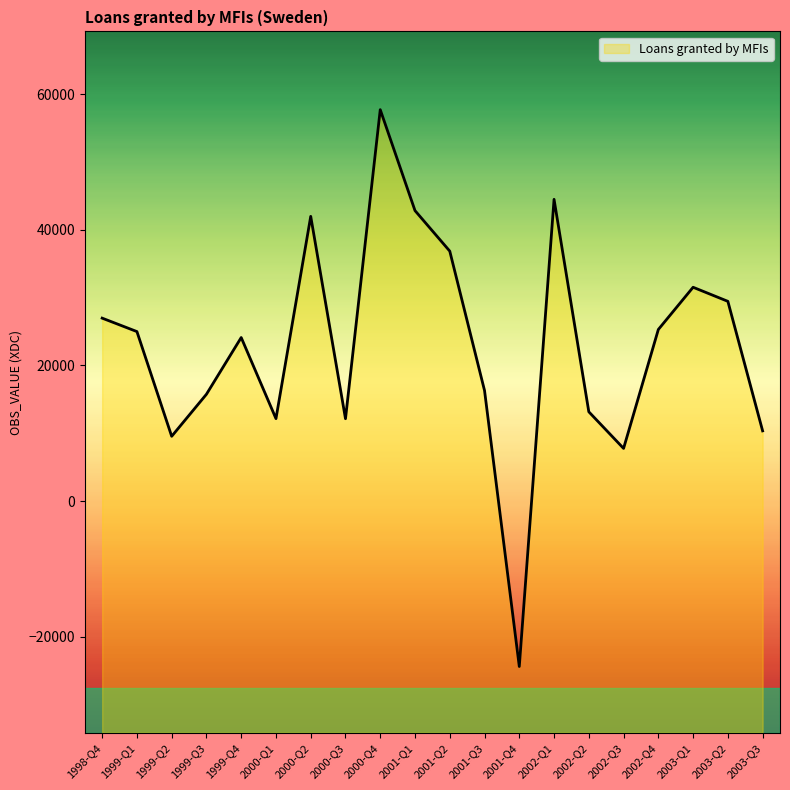

How many categories are shown in the chart?

20